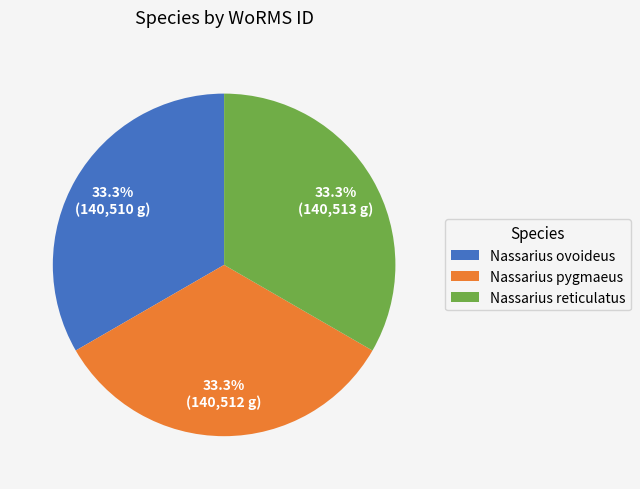

Is it true that Nassarius pygmaeus is 33% of the pie?

True